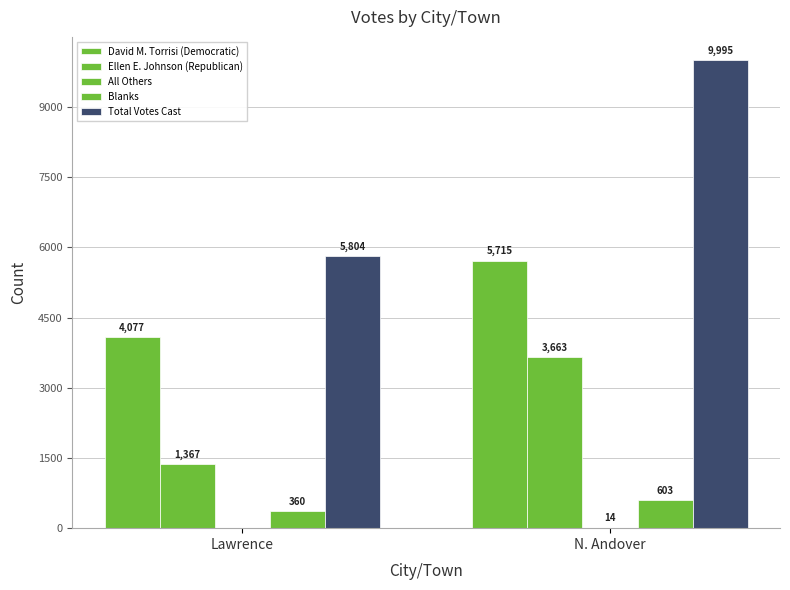

Are the bars horizontal?

No